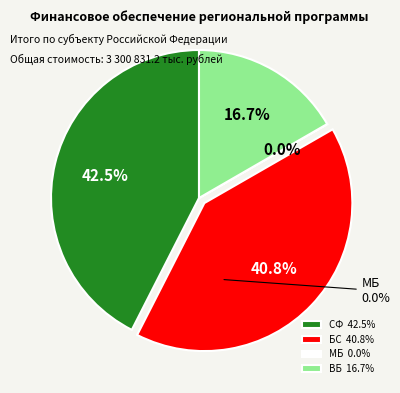

Which slice is the smallest?

МБ